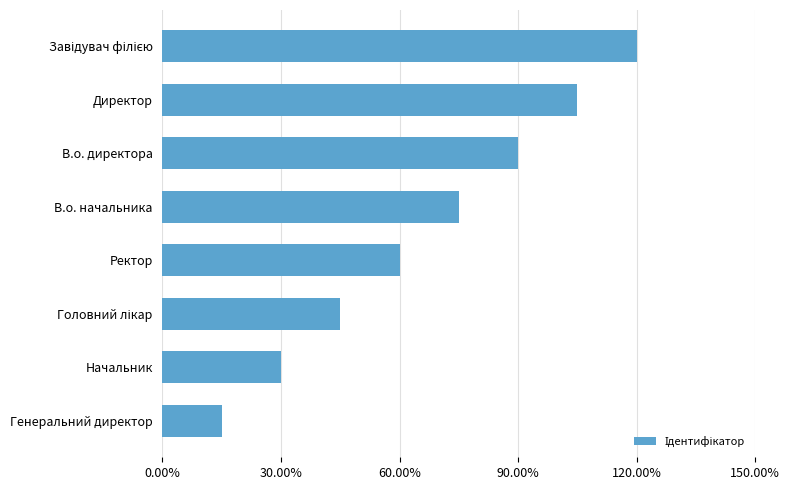

Are the bars horizontal?

Yes